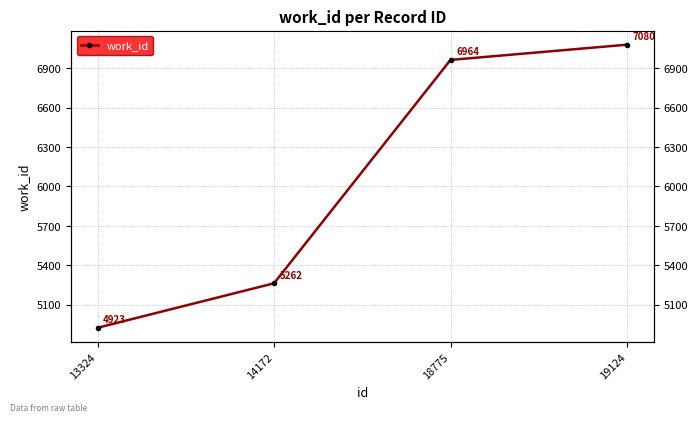

True or false: the data shows 1493 at 18775.

False